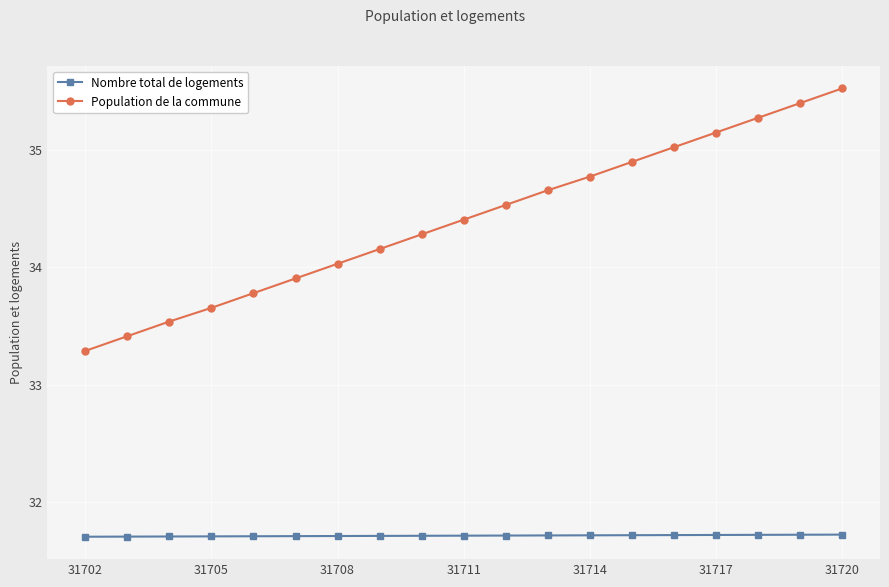

What is the minimum value for Nombre total de logements?

31.7